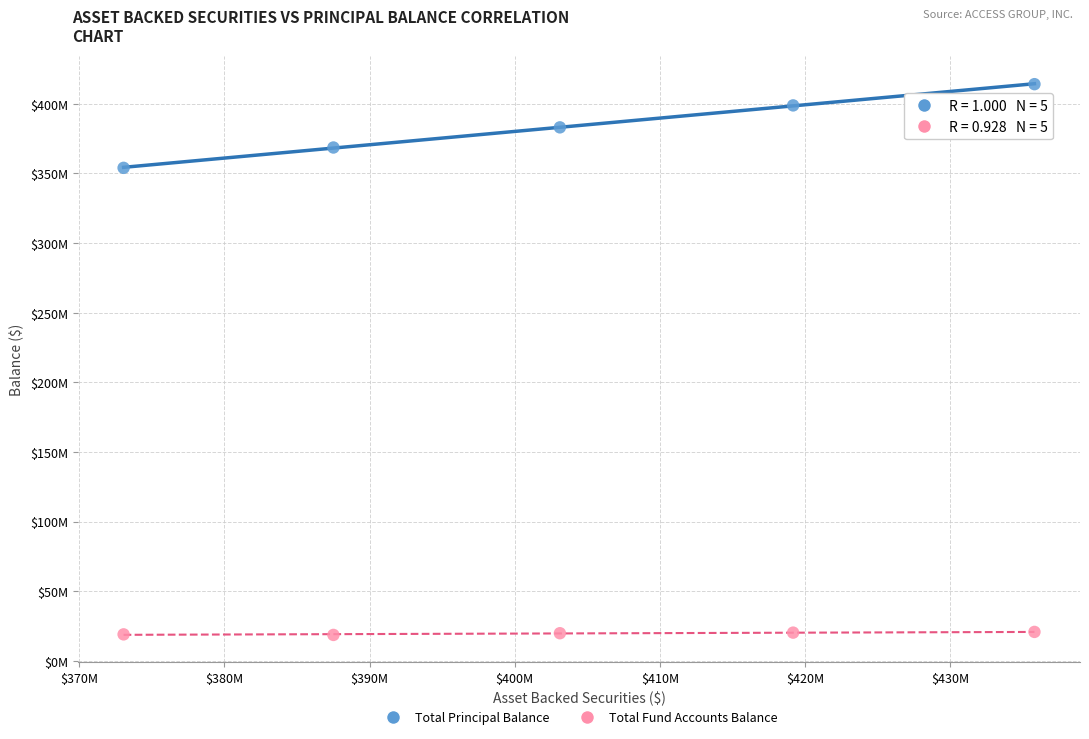

Which series contains the lowest Y value?

Total Fund Accounts Balance